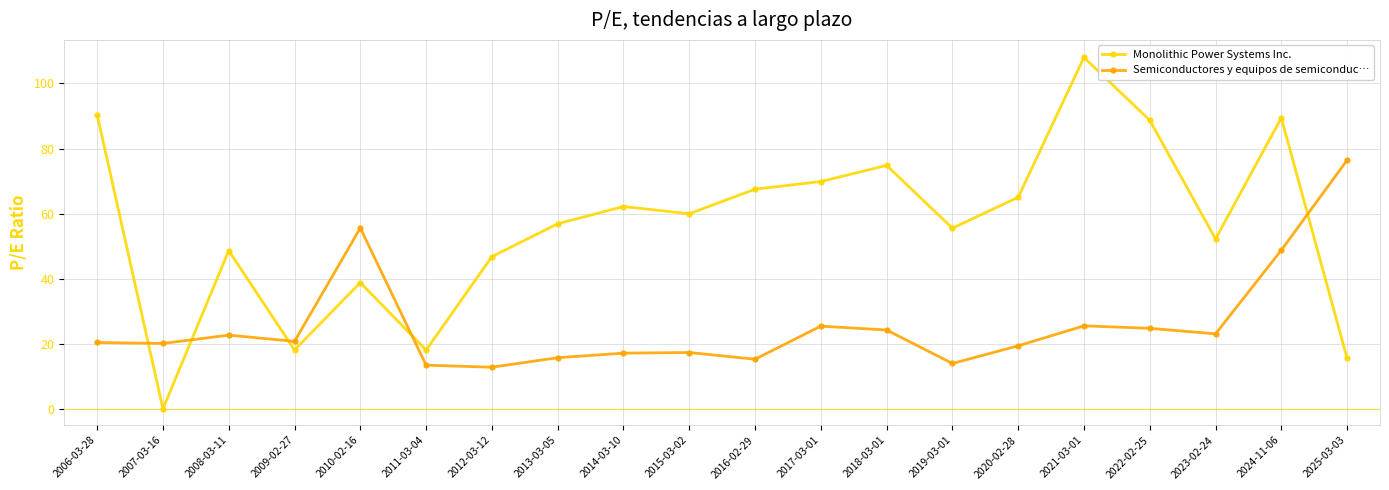

What is the label of the 14th point from the left?

2019-03-01